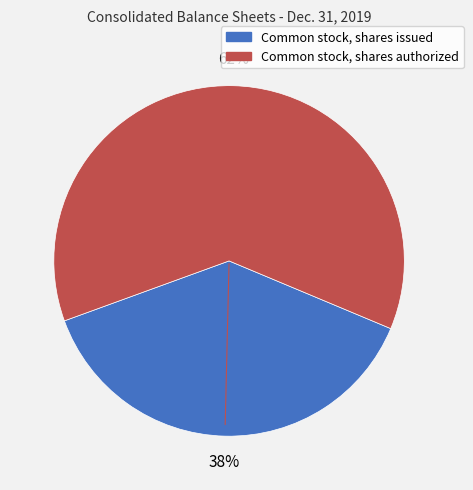

Which has a higher value, Common stock, shares authorized or Common stock, shares issued?

Common stock, shares authorized